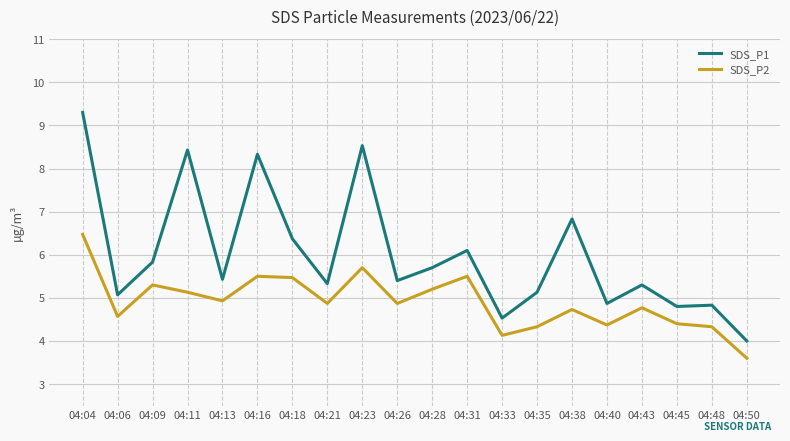

Which series has the largest total across all categories?

SDS_P1